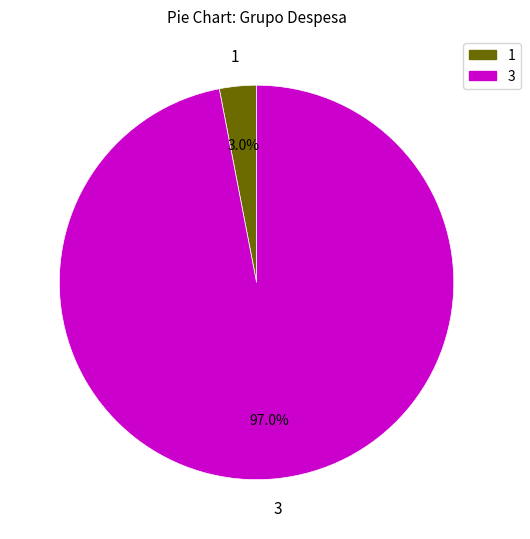

Which category has the biggest portion of the pie?

3